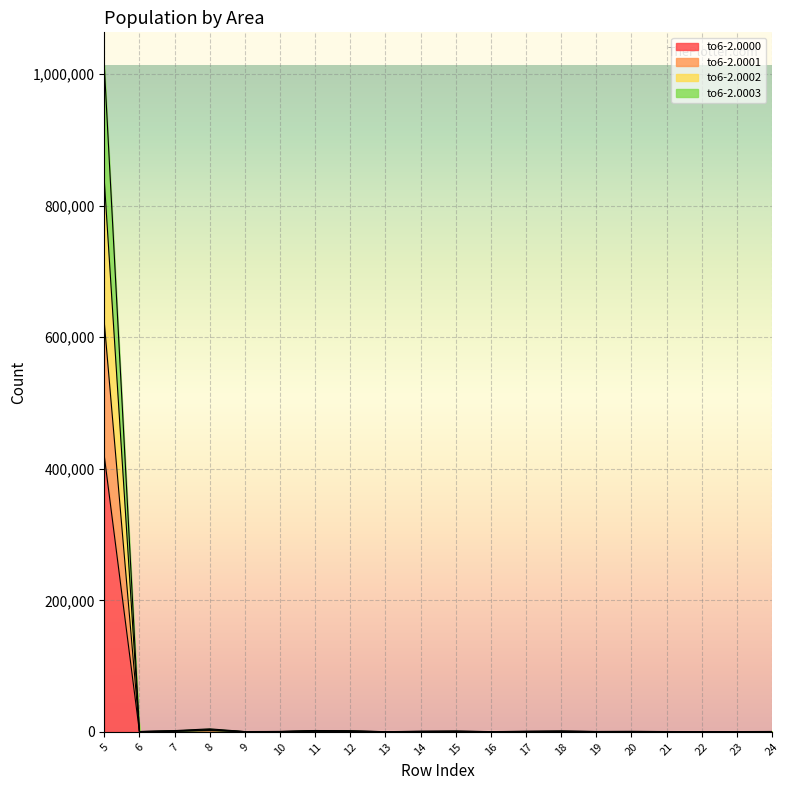

Which has a higher value, 13 or 5?

5